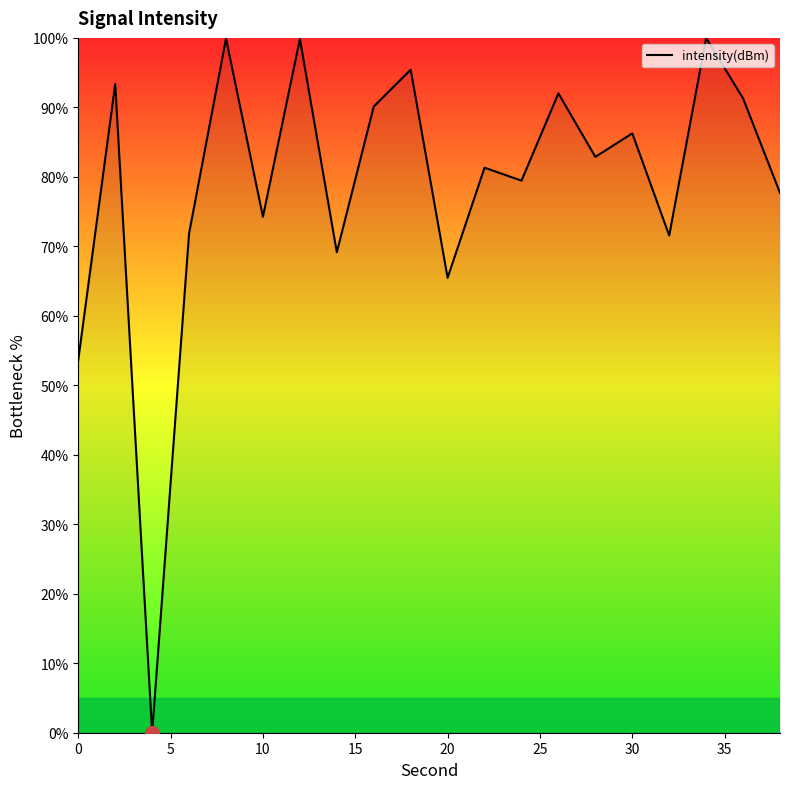

What is the greatest value displayed?

100.0